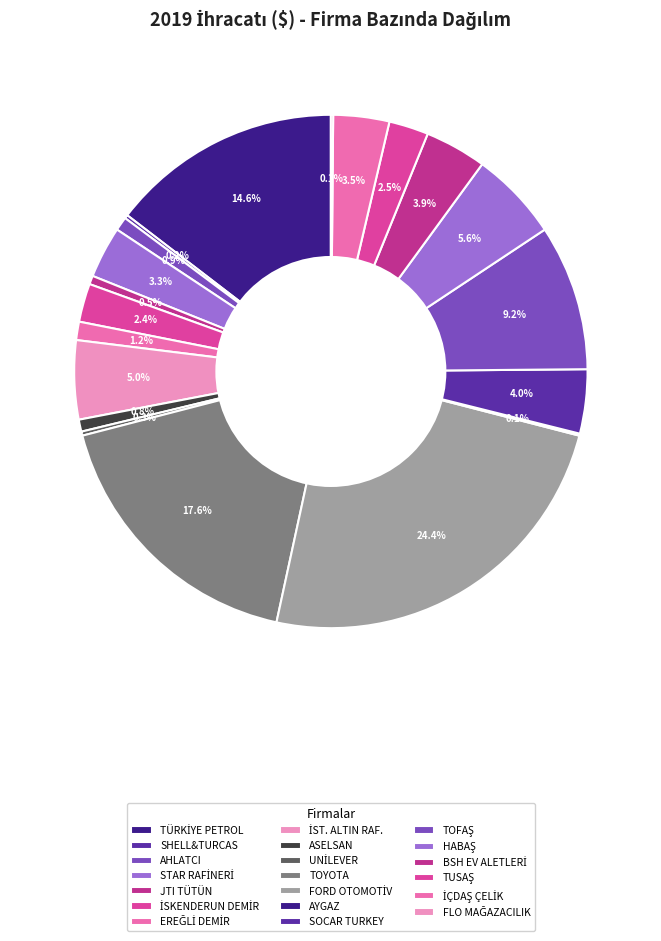

Which category has the biggest portion of the pie?

FORD OTOMOTİV